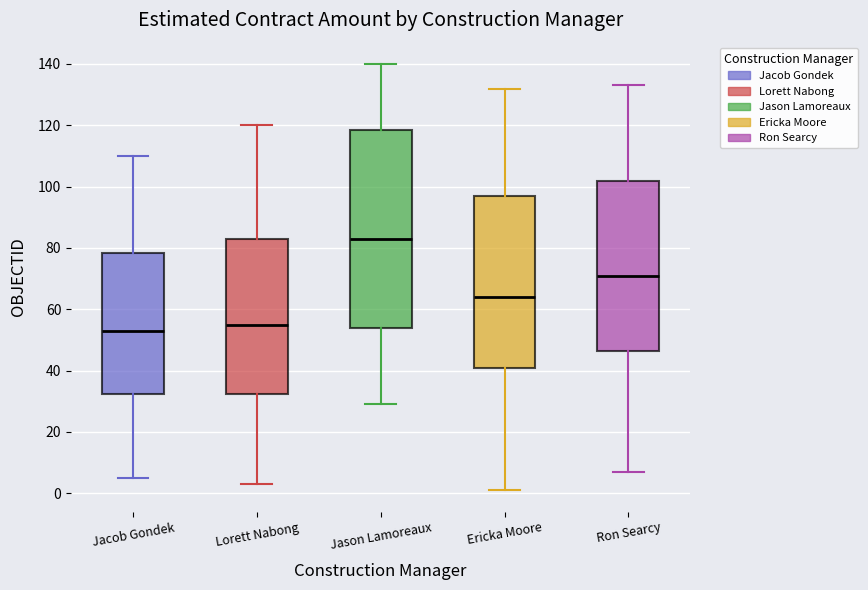

Which box is the tallest, from its lower edge to its upper edge?

Jason Lamoreaux